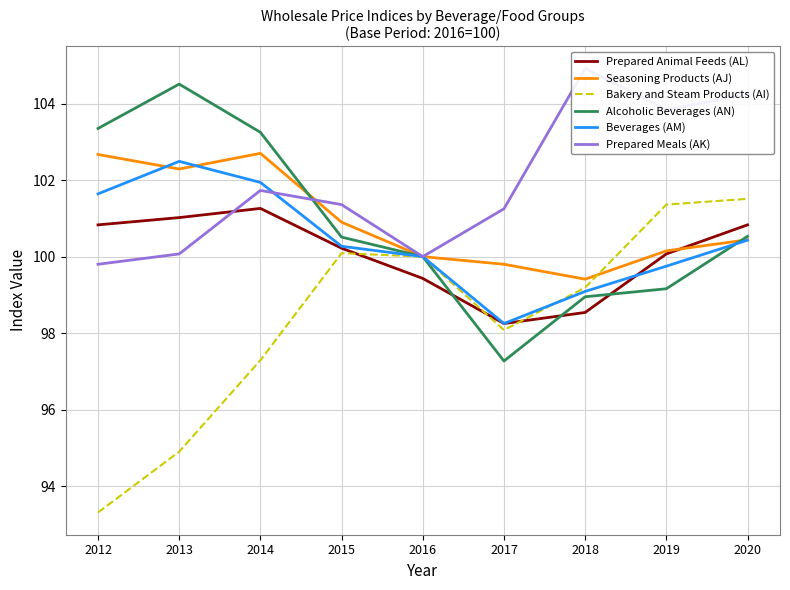

Reading right to left, what are all the values shown in this chart?

Prepared Animal Feeds (AL): 100.8	100.1	98.5	98.2	99.4	100.2	101.3	101.0	100.8
Seasoning Products (AJ): 100.4	100.2	99.4	99.8	100.0	100.9	102.7	102.3	102.7
Bakery and Steam Products (AI): 101.5	101.4	99.2	98.1	100.0	100.1	97.3	94.9	93.3
Alcoholic Beverages (AN): 100.5	99.2	99.0	97.3	100.0	100.5	103.2	104.5	103.3
Beverages (AM): 100.4	99.8	99.1	98.2	100.0	100.3	101.9	102.5	101.6
Prepared Meals (AK): 104.2	103.8	104.9	101.2	100.0	101.4	101.7	100.1	99.8